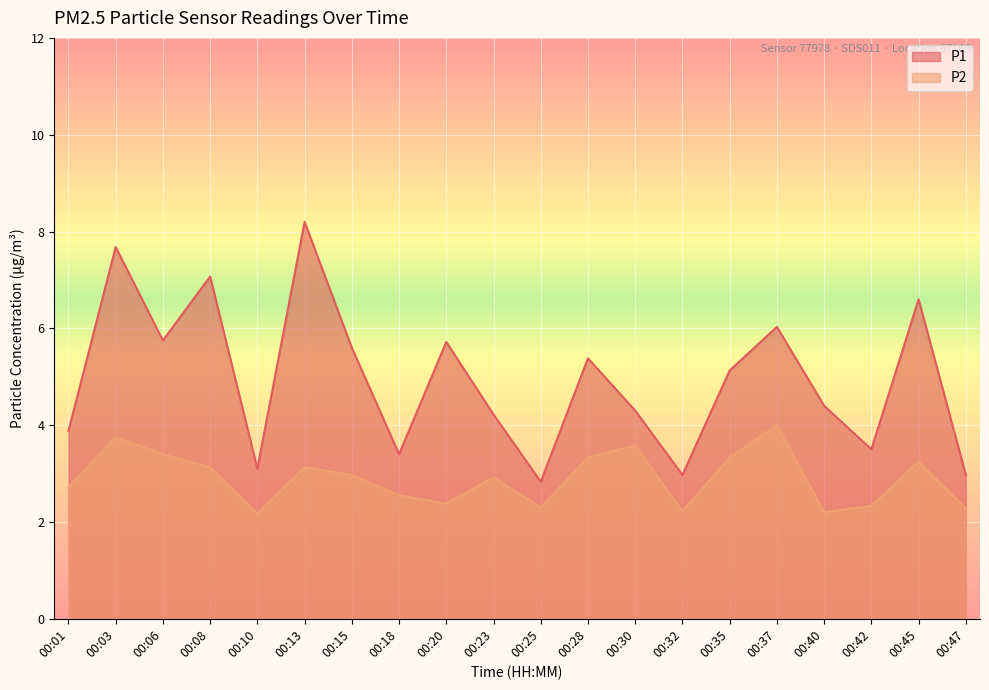

True or false: P1 and P2 cross at least once.

False